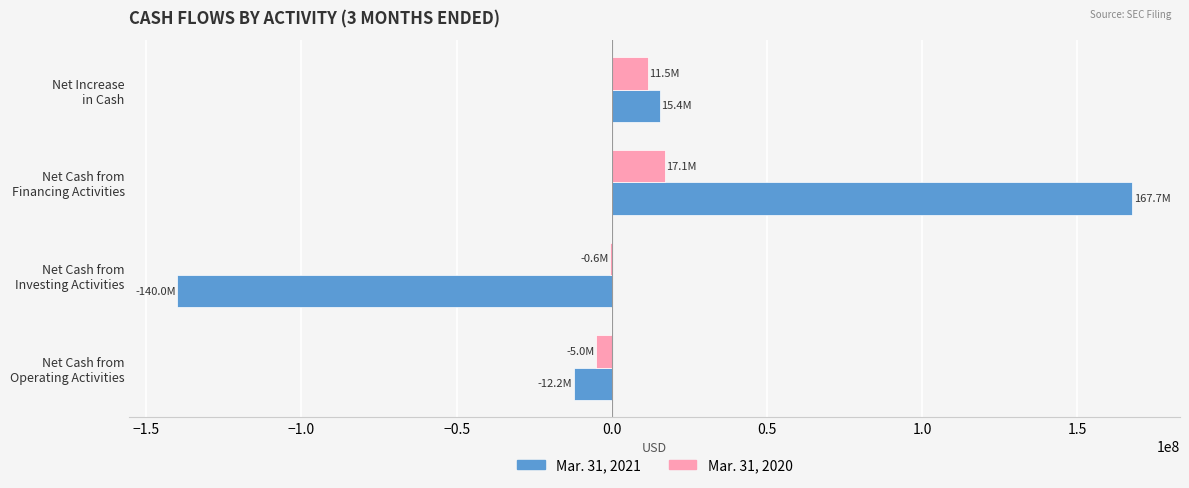

How many values in Mar. 31, 2021 are above zero?

2